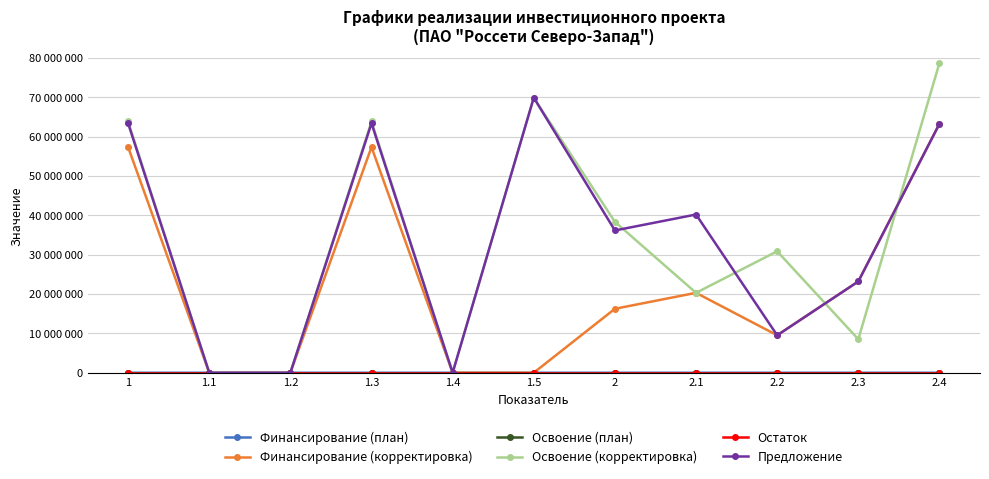

Reading left to right, transcribe all the data shown in this chart.

Финансирование (план): 26	0	0	26	0	0	22	1	19	1	0
Финансирование (корректировка): 57326629	0	0	57326629	0	24	16248402	20300068	9513716	23192296	63242322
Освоение (план): 25	0	0	25	0	0	21	1	17	1	1
Освоение (корректировка): 63835346	0	0	63835346	0	69885085	38339000	20300068	30858000	8506000	78674932
Остаток: 25	0	0	25	0	24	21	0	19	1	0
Предложение: 63376368	0	0	63376368	0	69885085	36146973	40198639	9513716	23192296	63242322